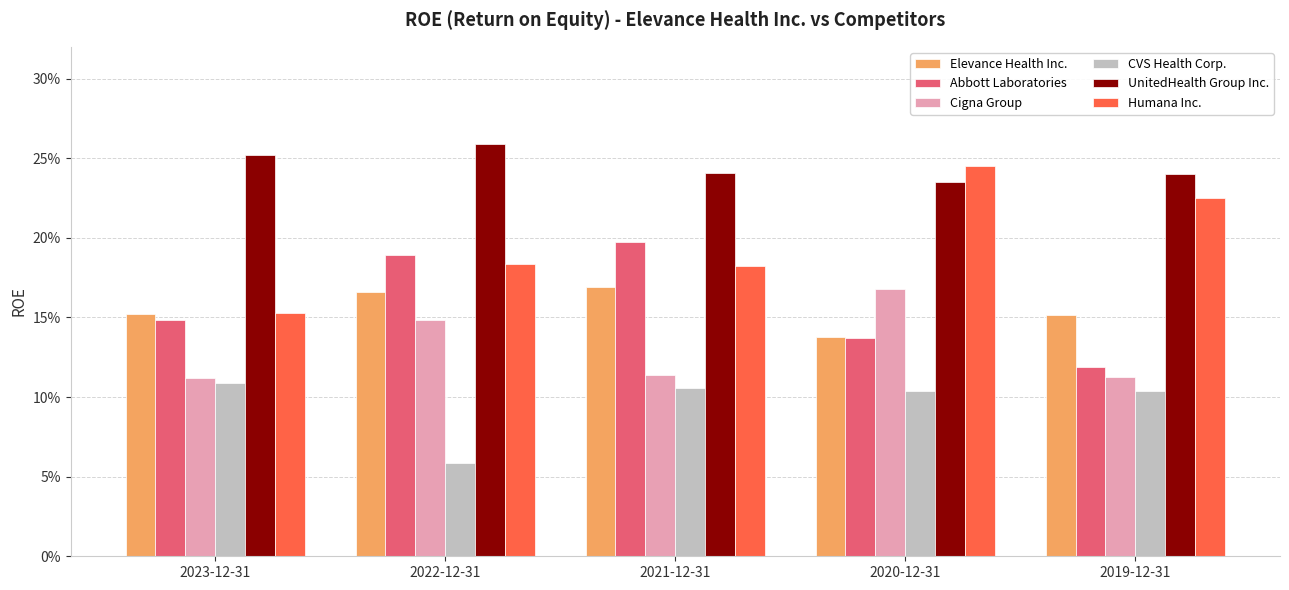

At which label is Humana Inc. closest to 0?

2023-12-31